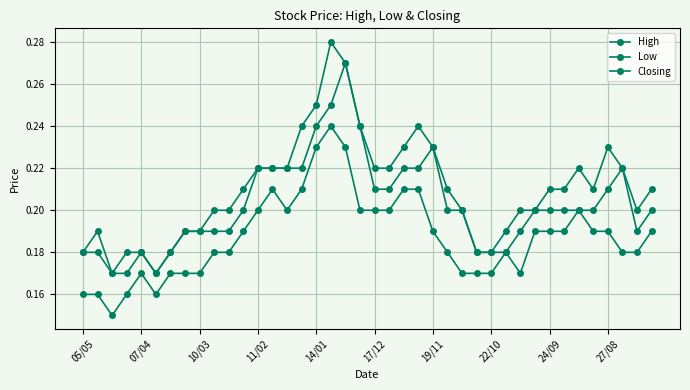

Reading right to left, what are all the values shown in this chart?

High: 0.2	0.2	0.2	0.2	0.2	0.2	0.2	0.2	0.2	0.2	0.2	0.2	0.2	0.2	0.2	0.2	0.2	0.2	0.2	0.2	0.2	0.3	0.3	0.2	0.2	0.2	0.2	0.2	0.2	0.2	0.2	0.2	0.2	0.2	0.2	0.2	0.2	0.2	0.2	0.2
Low: 0.2	0.2	0.2	0.2	0.2	0.2	0.2	0.2	0.2	0.2	0.2	0.2	0.2	0.2	0.2	0.2	0.2	0.2	0.2	0.2	0.2	0.2	0.2	0.2	0.2	0.2	0.2	0.2	0.2	0.2	0.2	0.2	0.2	0.2	0.2	0.2	0.2	0.1	0.2	0.2
Closing: 0.2	0.2	0.2	0.2	0.2	0.2	0.2	0.2	0.2	0.2	0.2	0.2	0.2	0.2	0.2	0.2	0.2	0.2	0.2	0.2	0.2	0.3	0.2	0.2	0.2	0.2	0.2	0.2	0.2	0.2	0.2	0.2	0.2	0.2	0.2	0.2	0.2	0.2	0.2	0.2